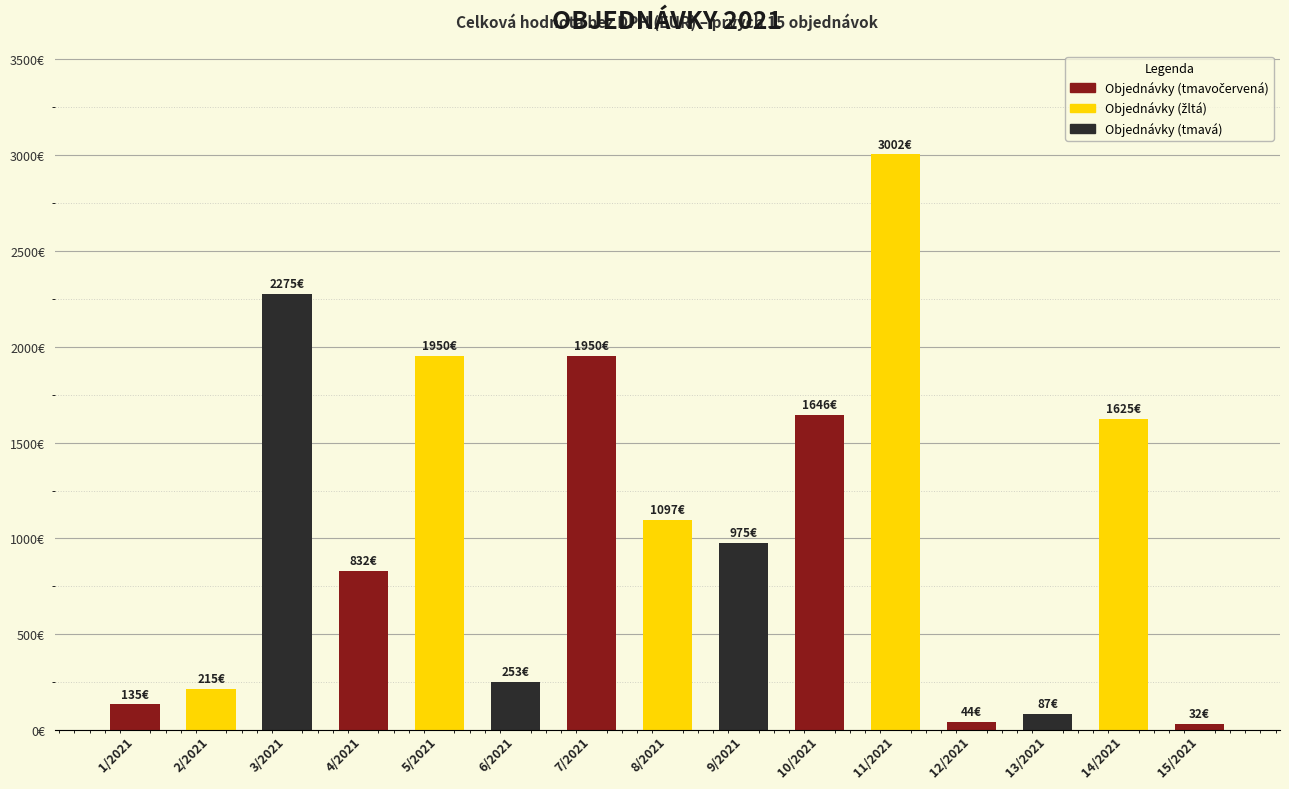

Which has a higher value, 11/2021 or 6/2021?

11/2021